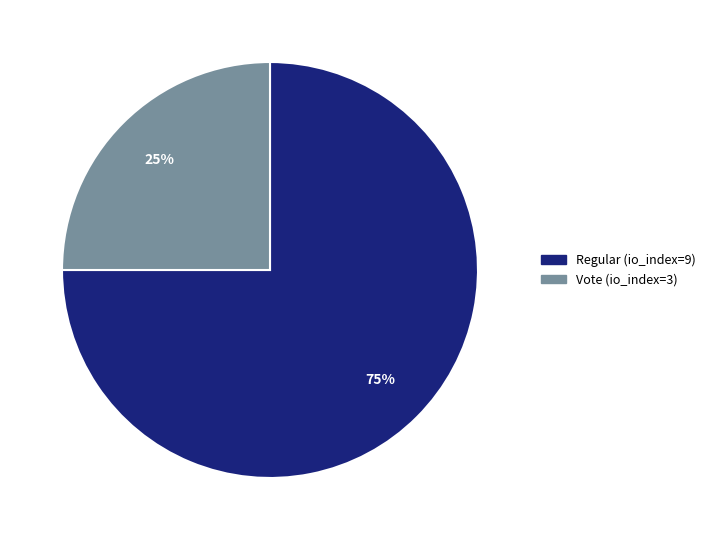

To the nearest percent, what is the combined percentage of Regular (io_index=9) and Vote (io_index=3)?

100%